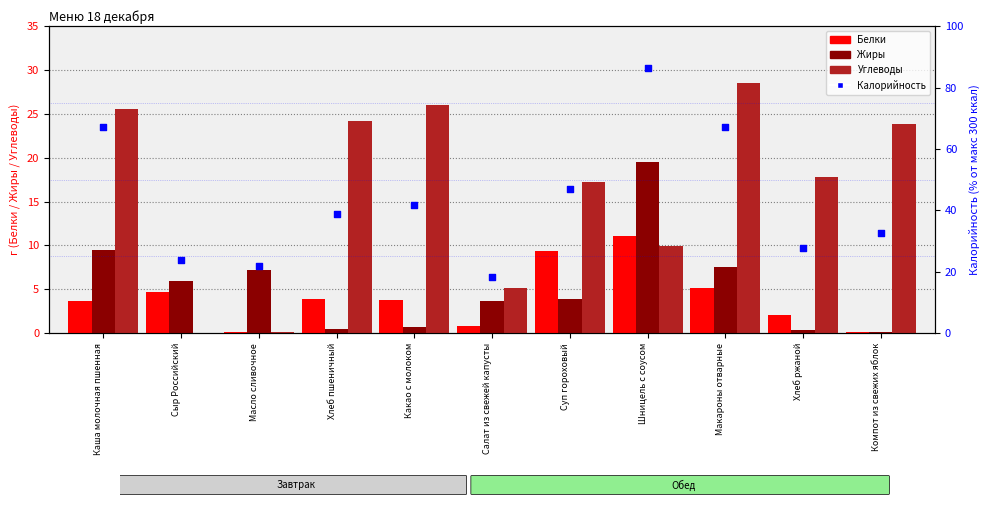

Which series contains the lowest Y value?

Углеводы